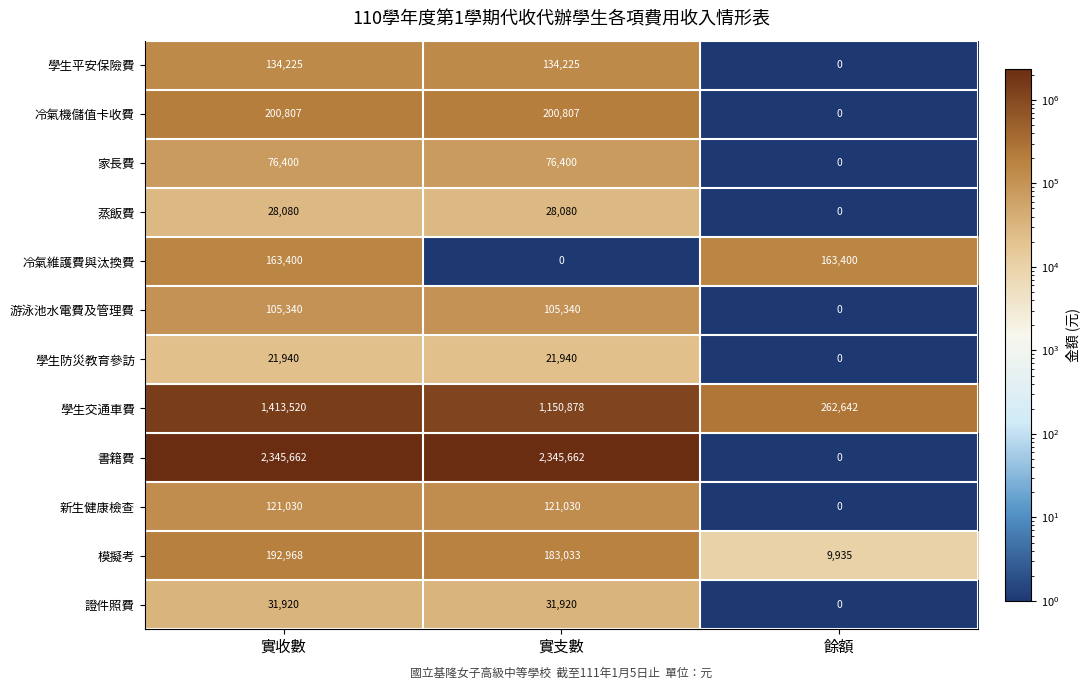

What is the sum of all 蒸飯費 values?

56160